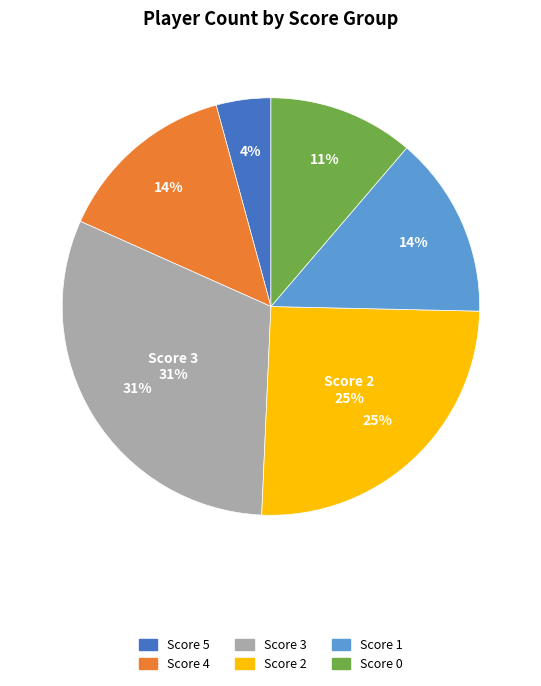

How many segments does this pie chart have?

6